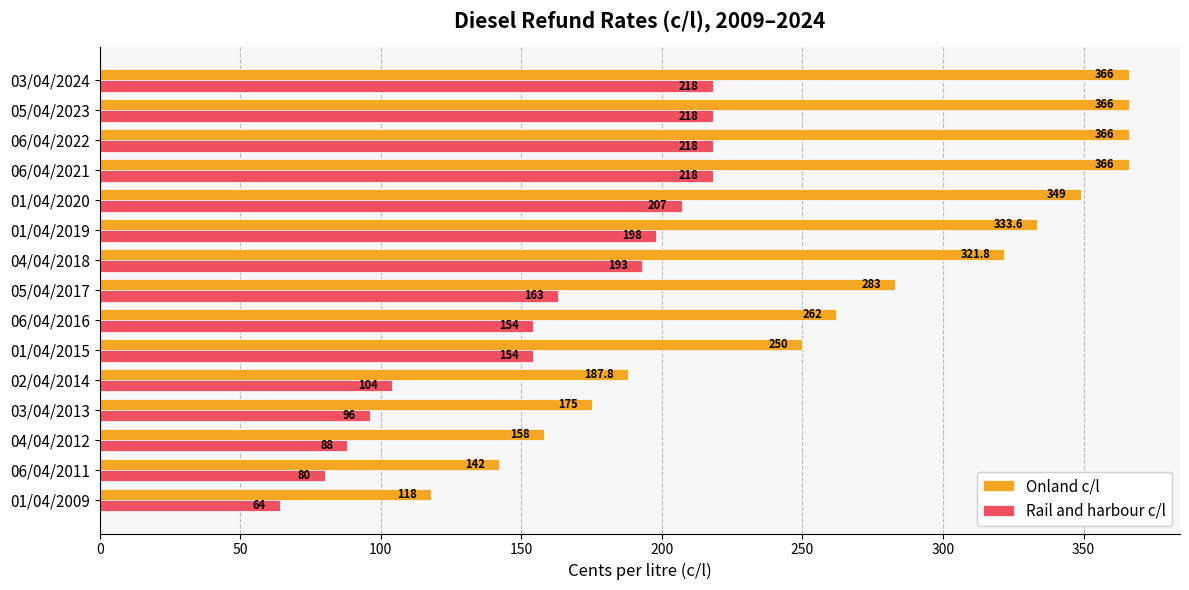

What is the sum of all Rail and harbour c/l values?

2373.0